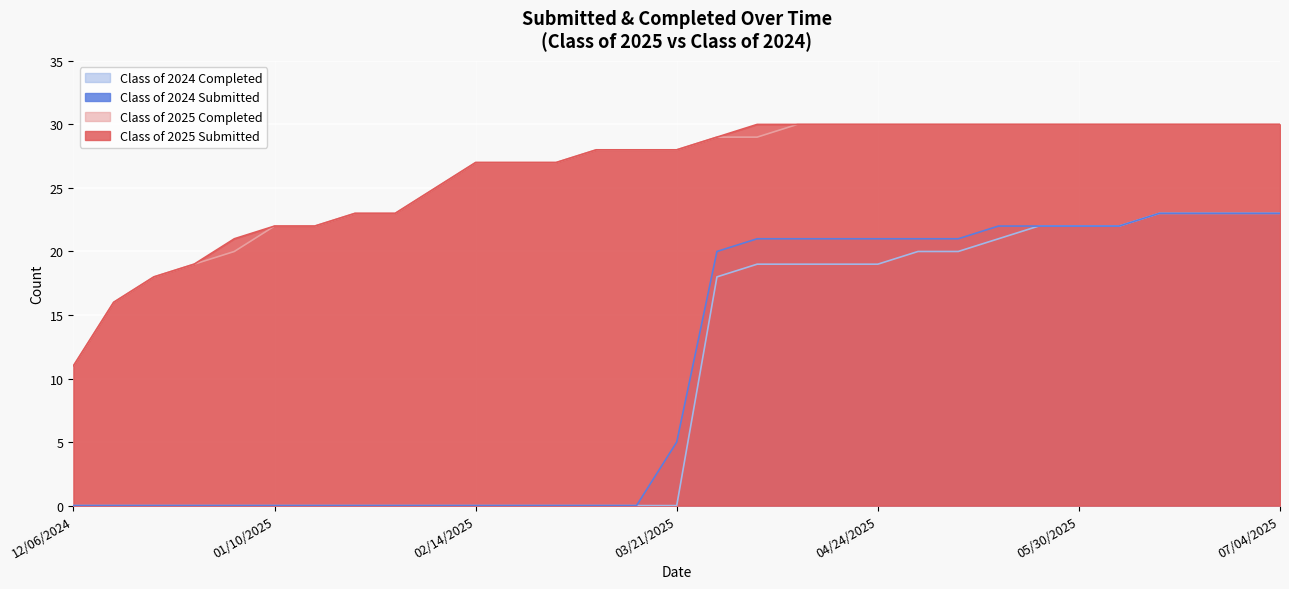

True or false: Class of 2025 Submitted and Class of 2024 Submitted intersect in this chart.

False